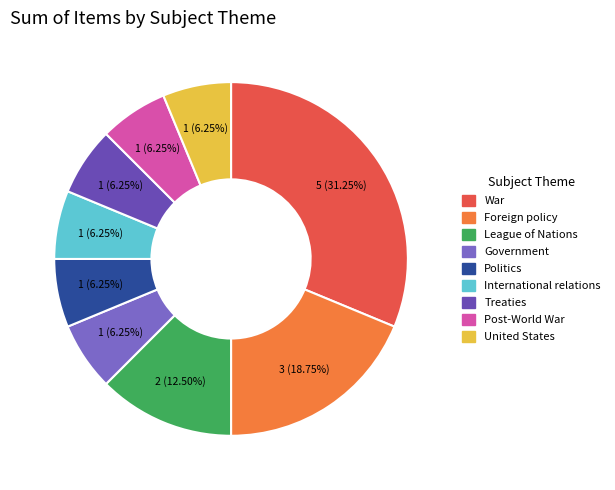

To the nearest percent, what is the combined percentage of League of Nations and International relations?

19%